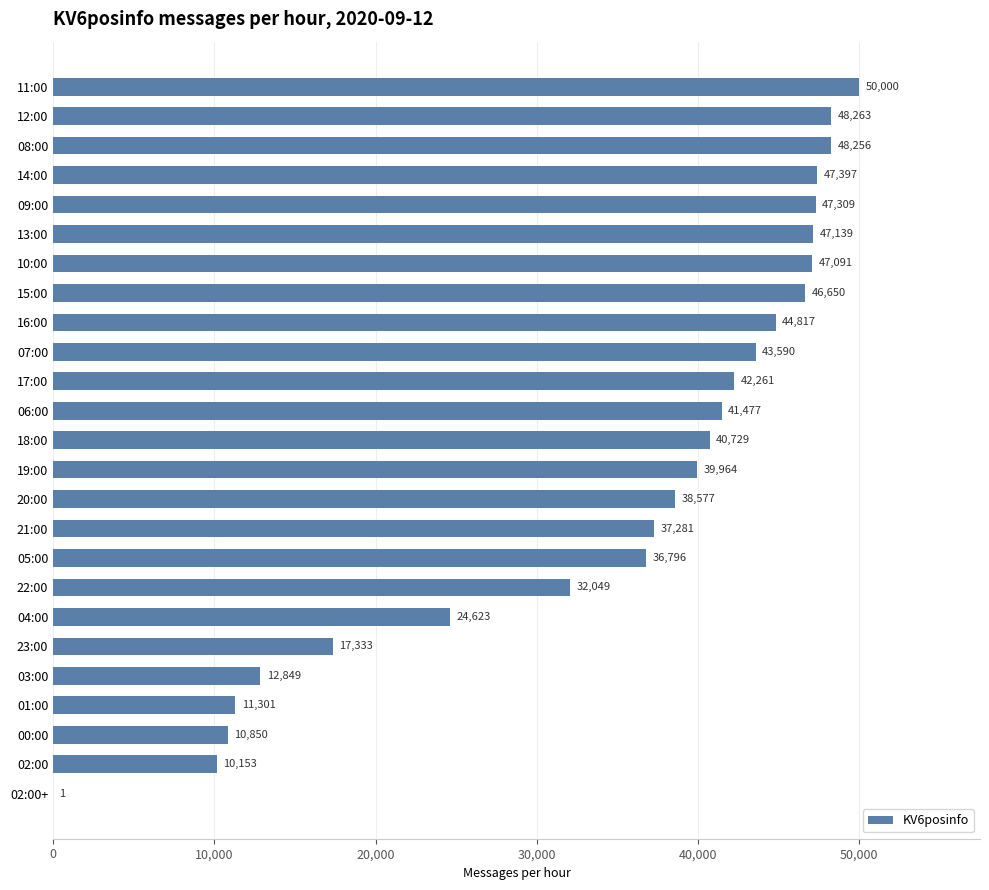

What is the average value?

34670